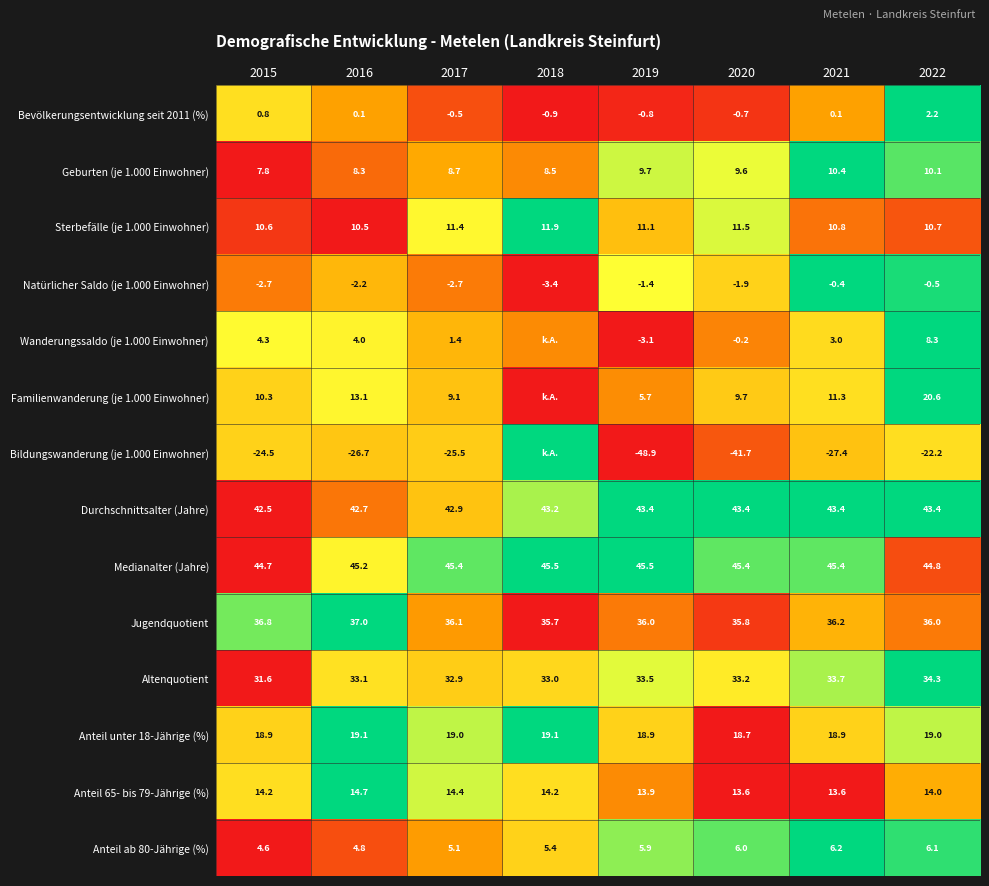

Is the value of Anteil unter 18-Jährige (%) at 2015 greater than the value of Wanderungssaldo (je 1.000 Einwohner) at 2016?

Yes